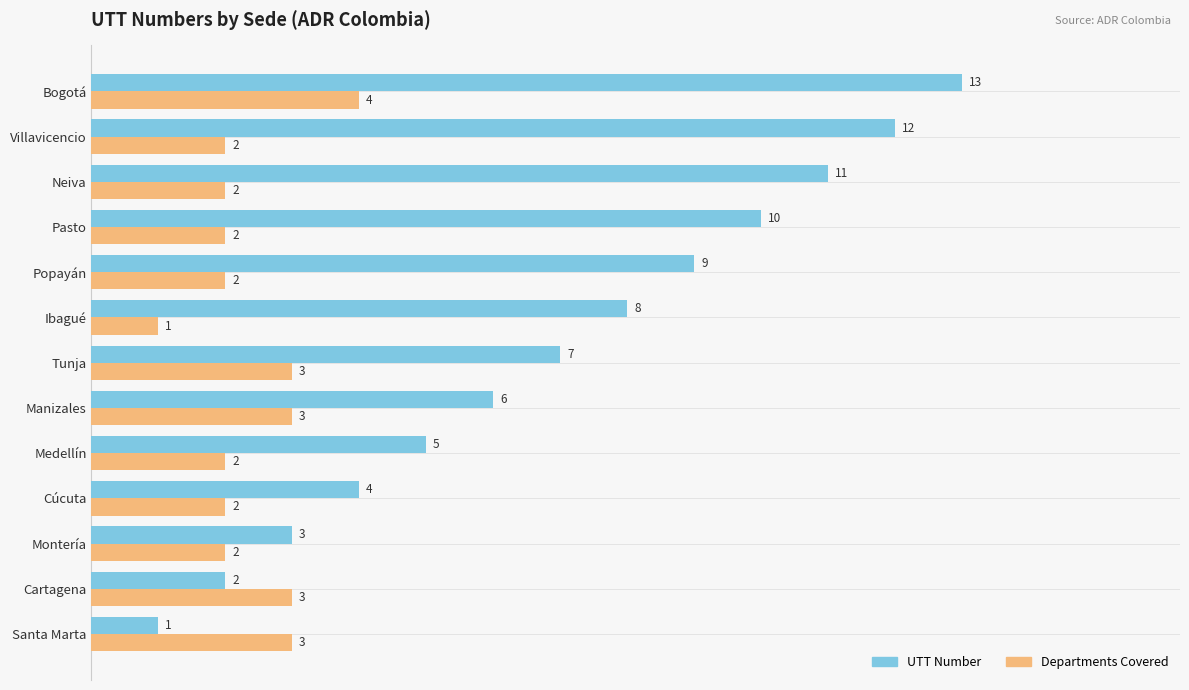

What is the approximate value of UTT Number at Manizales?

6